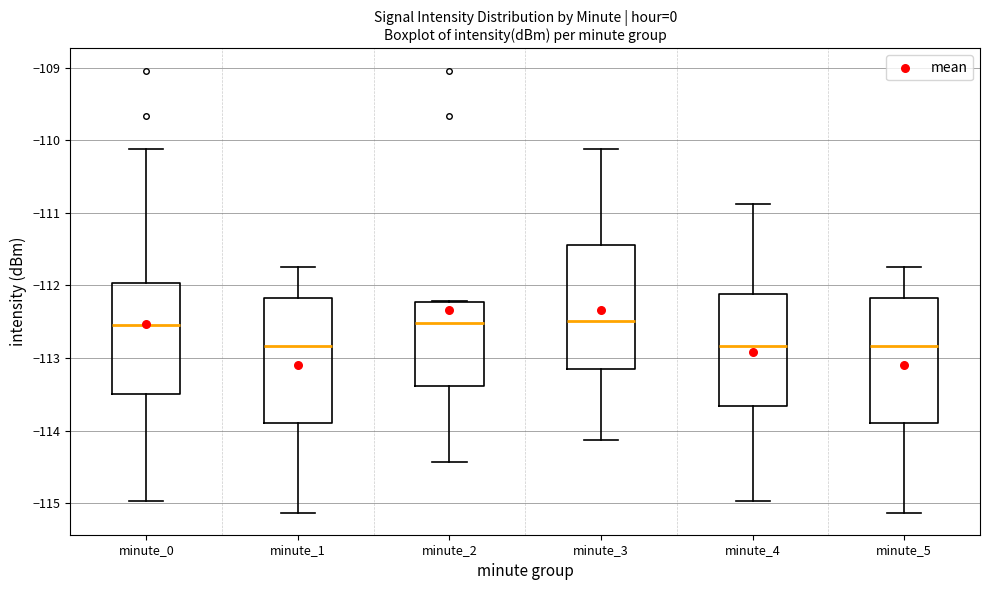

Reading left to right, read every box against the y-axis: the position of its median line, the range the box covers, and the ends of its whiskers. The values are not printed on the chart, so give them approximately, as read against the axis.

minute_0: median -112.5, box -113.5 to -112.0, whiskers -115.0 to -110.1
minute_1: median -112.8, box -113.9 to -112.2, whiskers -115.1 to -111.7
minute_2: median -112.5, box -113.4 to -112.2, whiskers -114.4 to -112.2
minute_3: median -112.5, box -113.2 to -111.4, whiskers -114.1 to -110.1
minute_4: median -112.8, box -113.7 to -112.1, whiskers -115.0 to -110.9
minute_5: median -112.8, box -113.9 to -112.2, whiskers -115.1 to -111.7